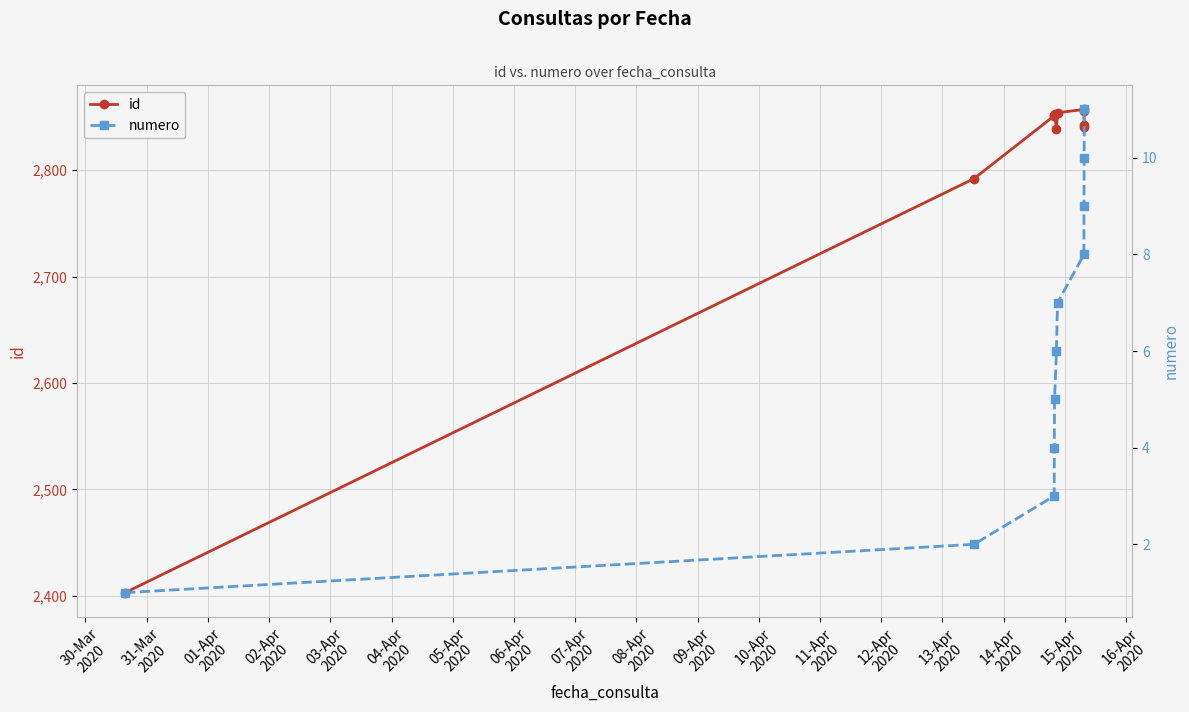

What is the value of the id point at the 7th from the left?

2854